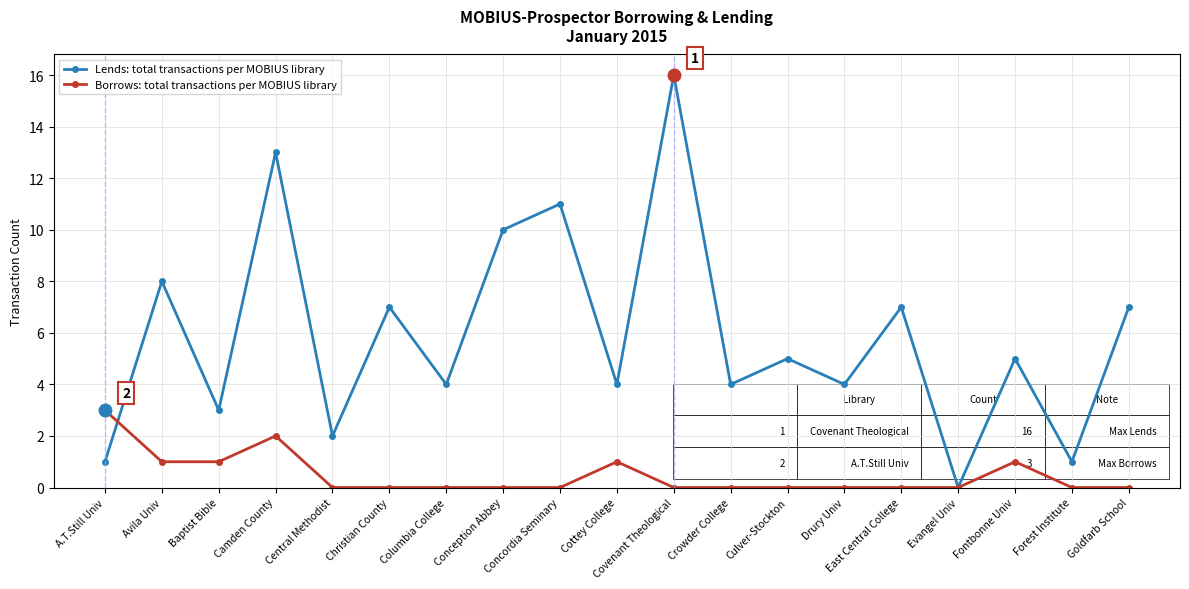

What is the value of the Lends: total transactions per MOBIUS library point at the 8th from the left?

10